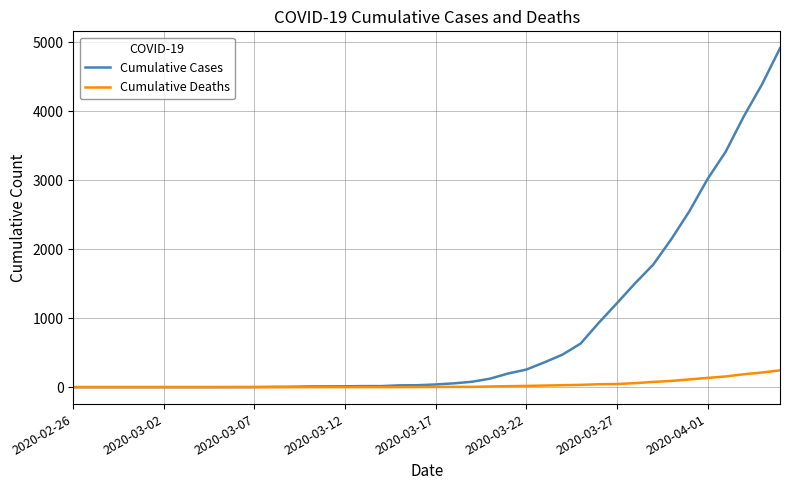

Does the chart have visible grid lines?

Yes